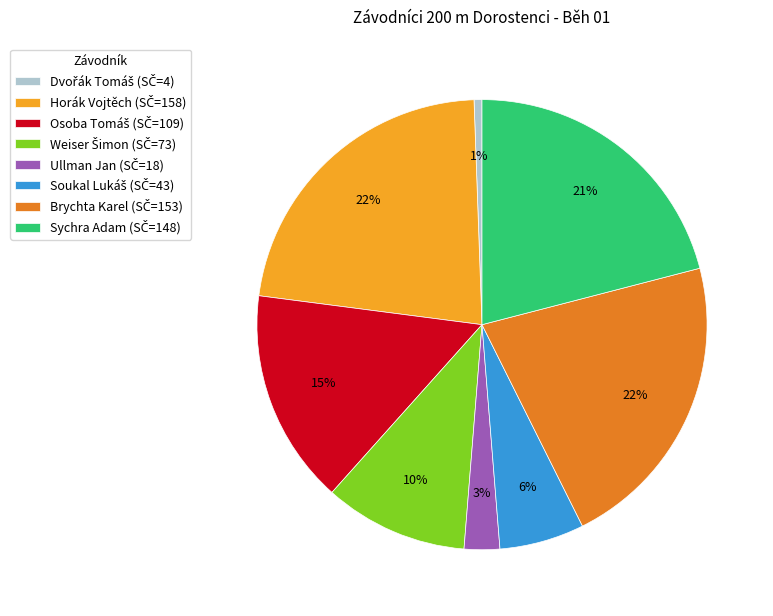

To the nearest percent, what is the average slice percentage?

12%